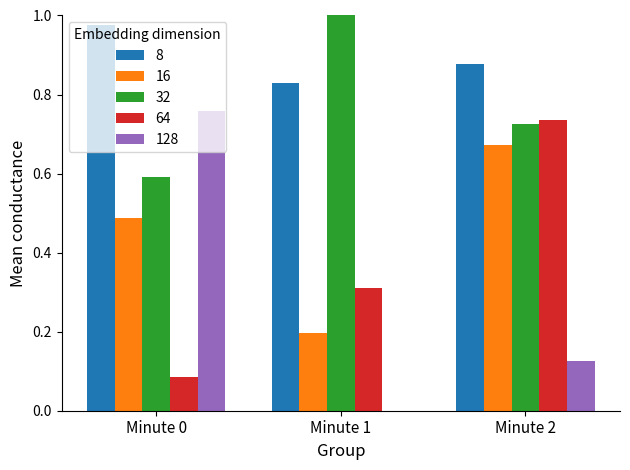

Is it true that 16 equals 0.1 at Minute 0?

False